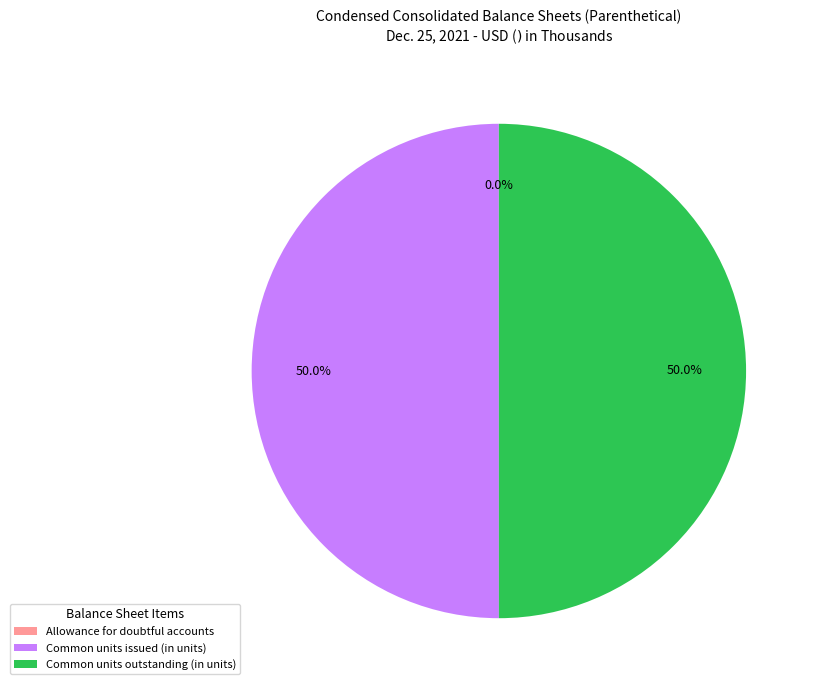

Approximately how many times larger is the value at Common units outstanding (in units) compared to Common units issued (in units)?

1.0